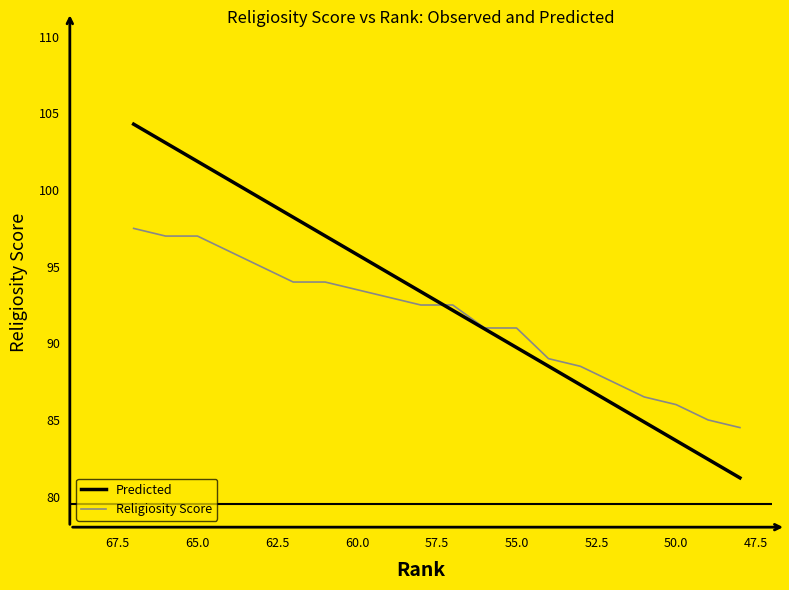

What are all the series names shown in the legend?

Predicted, Religiosity Score